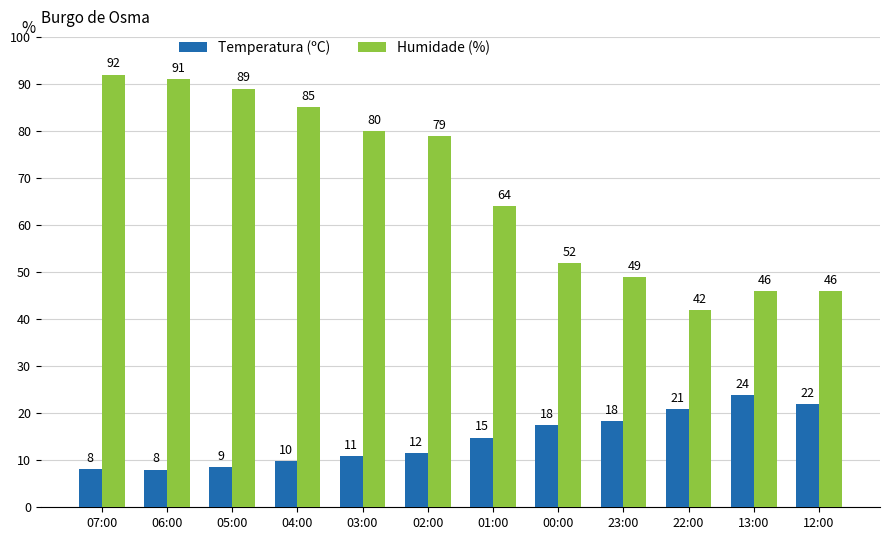

What is the sum of all Humidade (%) values?

815.0